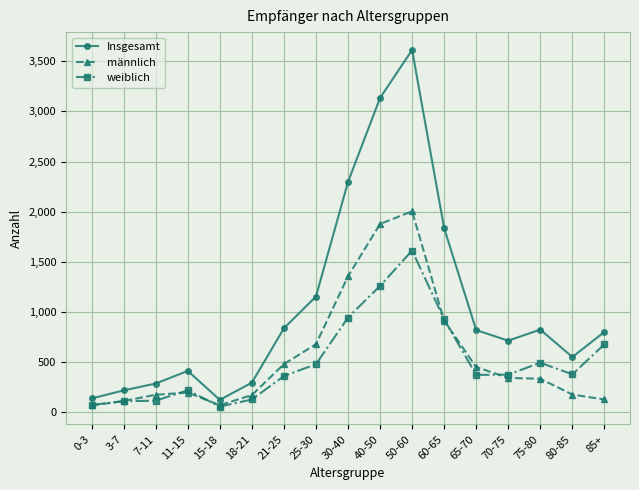

What position from the left is 60-65?

12